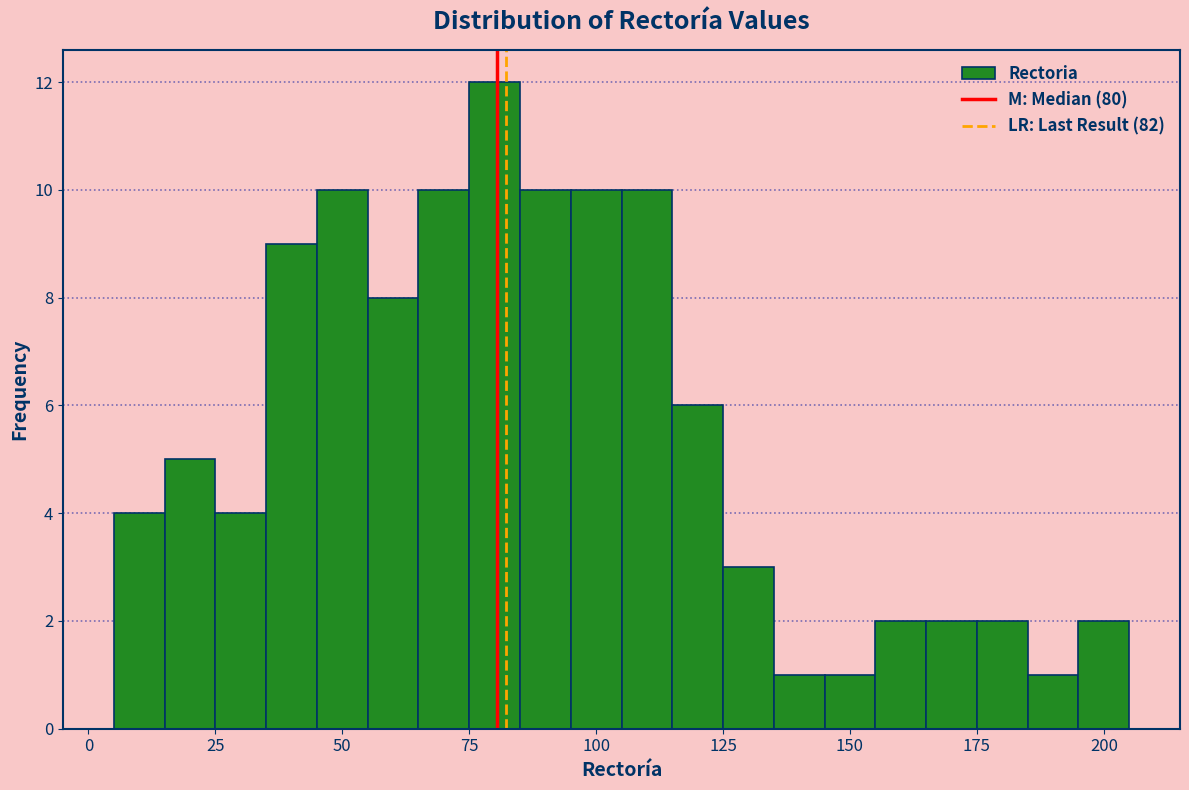

Around what value on the x-axis is the tallest bar? Give the approximate position of its centre, as read against the axis.

80